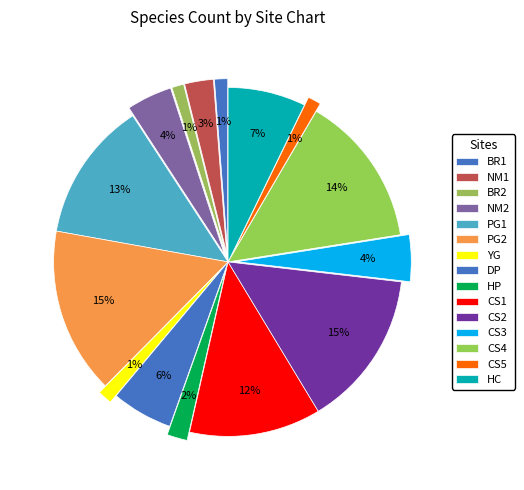

The HC slice represents 18% of the pie. True or false?

False